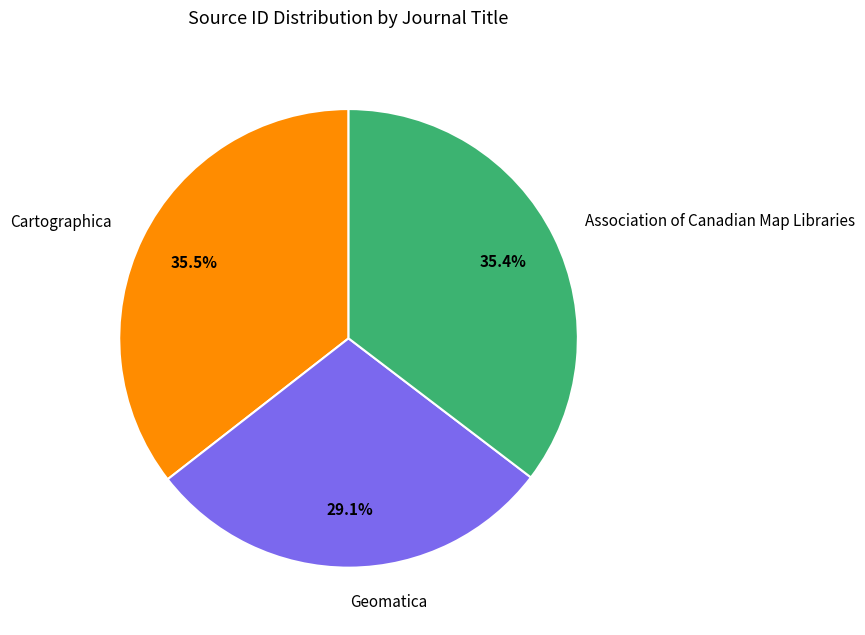

Which has a higher value, Geomatica or Cartographica?

Cartographica